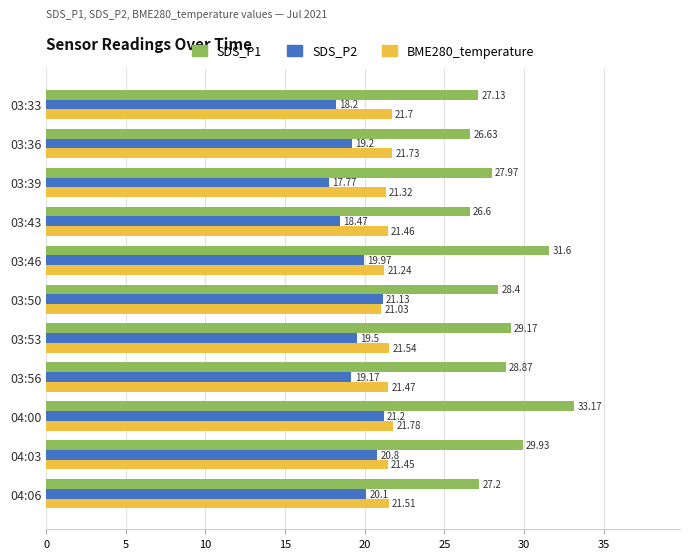

Which series changed the most between 03:43 and 03:50?

SDS_P2